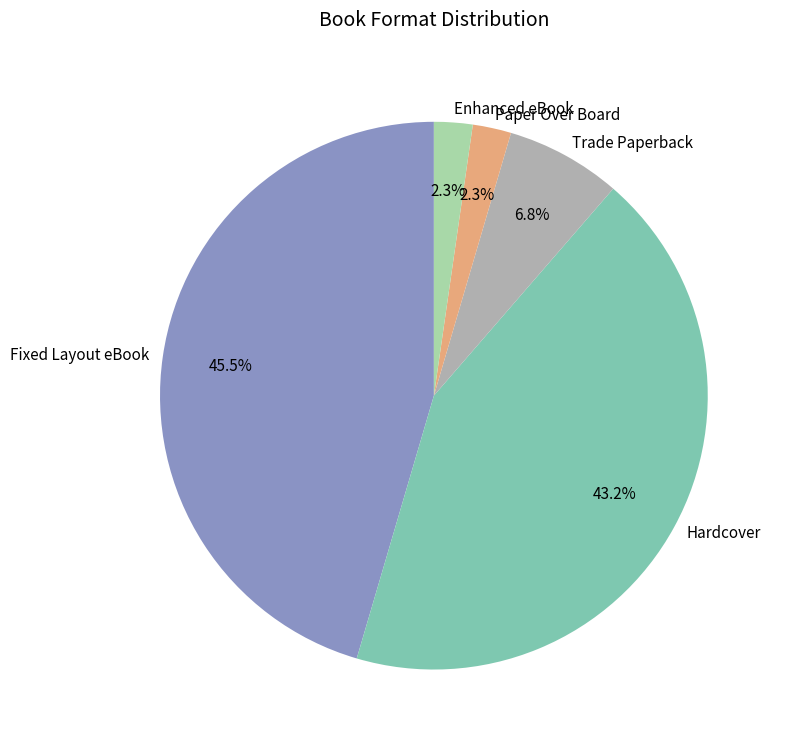

What percentage is NOT represented by Paper Over Board?

97.7%